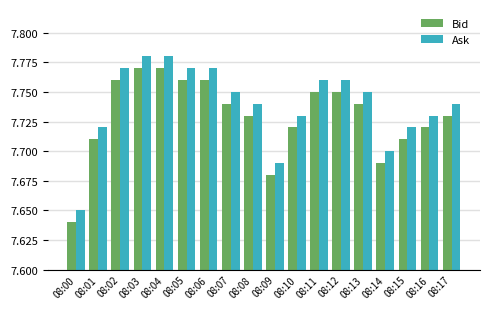

At which label is Ask closest to 7?

08:00